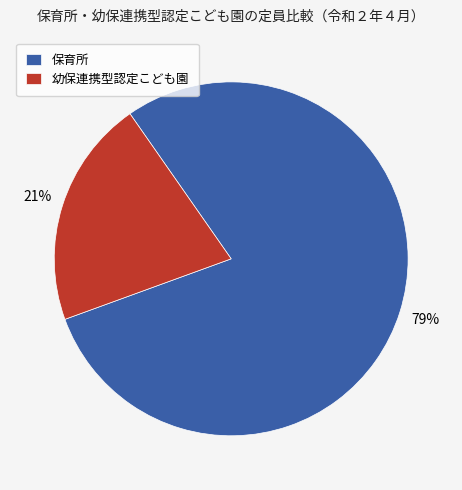

To the nearest percent, what is the average slice percentage?

50%